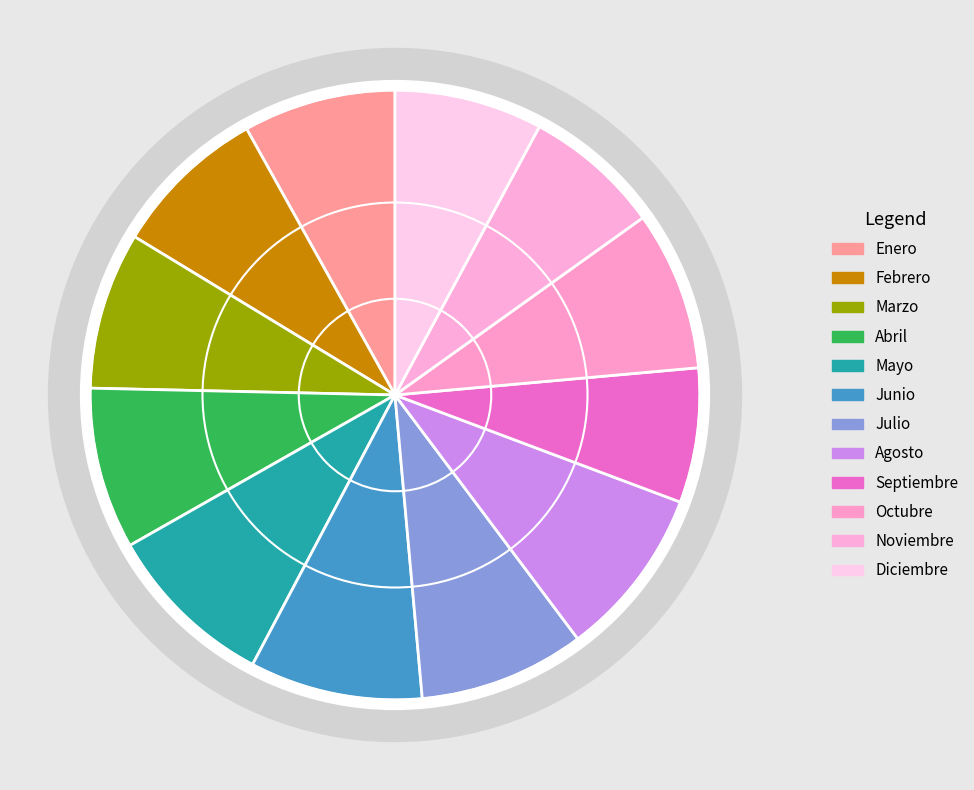

True or false: Mayo accounts for 17% of the total.

False